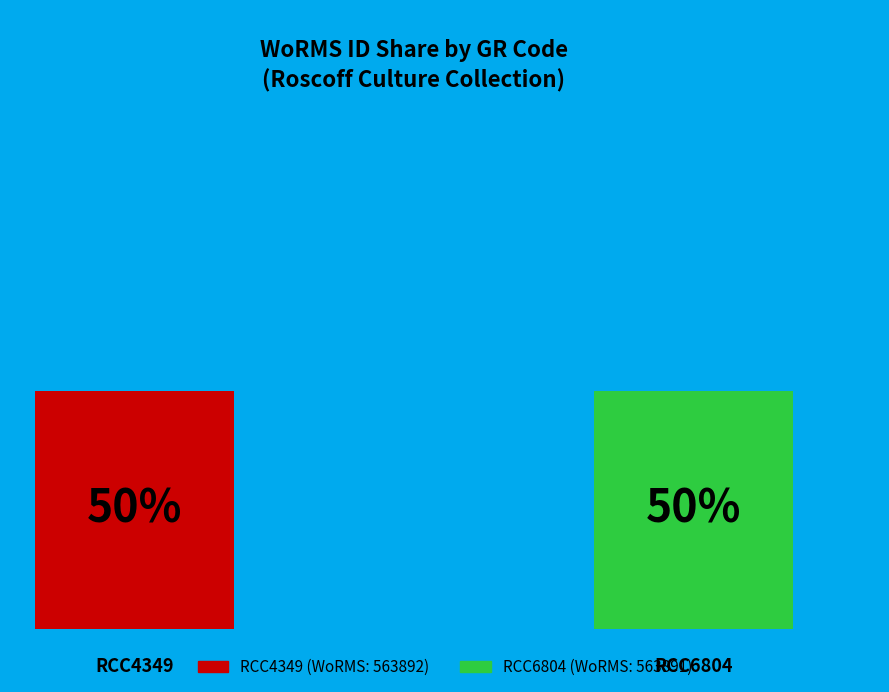

What percentage is the RCC6804 slice, to the nearest percent?

50%